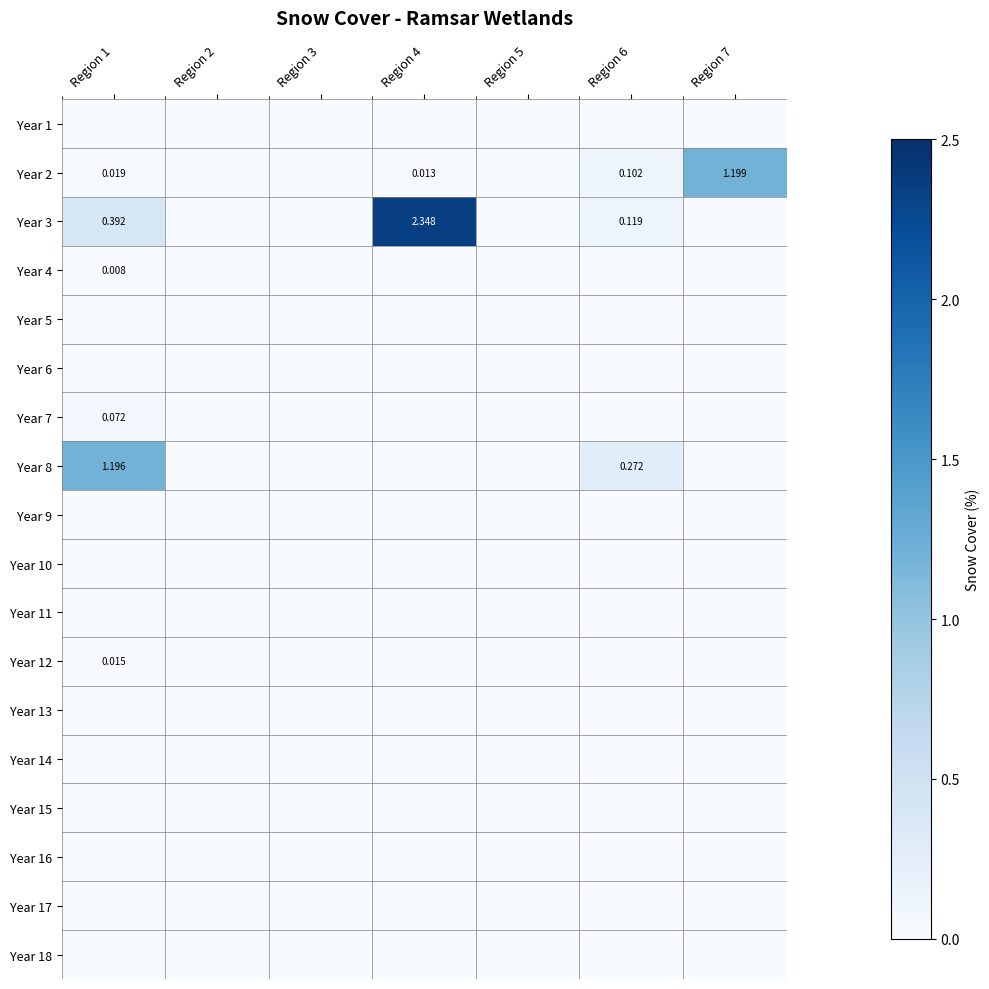

Which label corresponds to the largest value in the chart?

Region 4